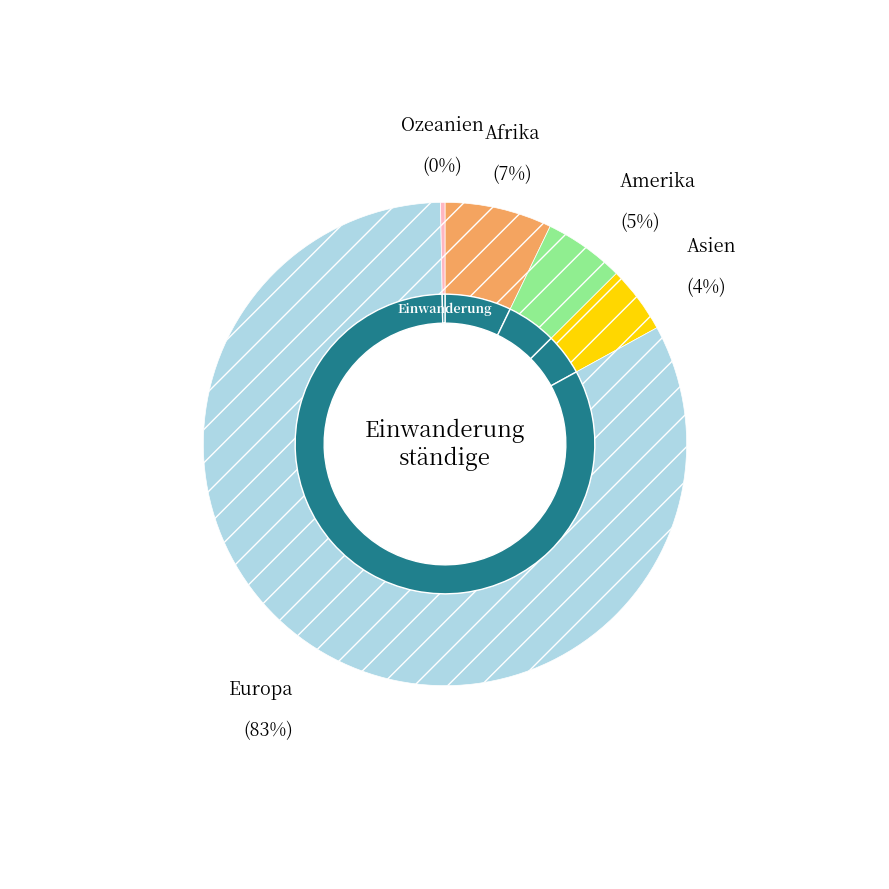

Is it true that Amerika is 20% of the pie?

False